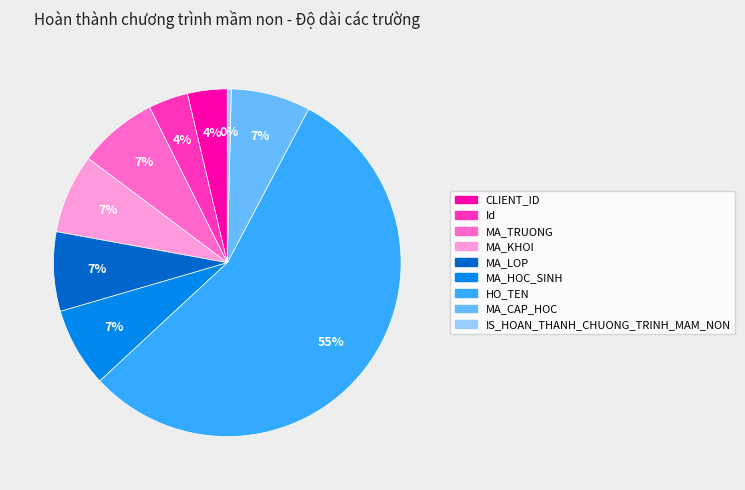

To the nearest percent, what is the combined percentage of CLIENT_ID and IS_HOAN_THANH_CHUONG_TRINH_MAM_NON?

4%